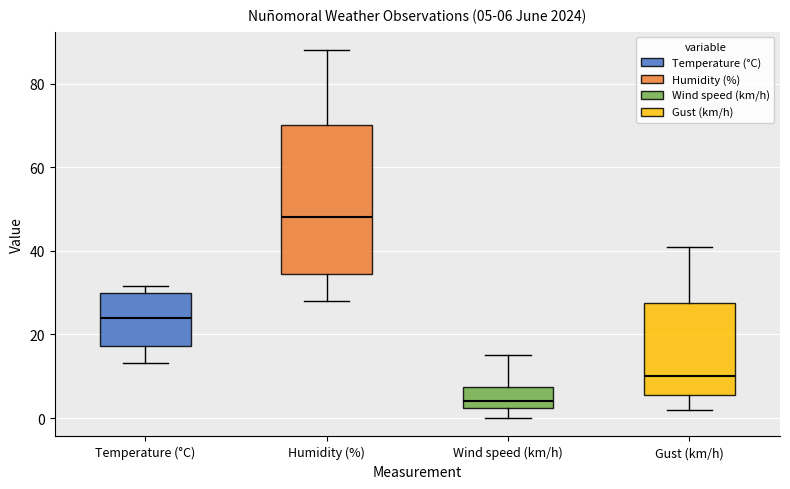

Which box has the lowest median line?

Wind speed (km/h)